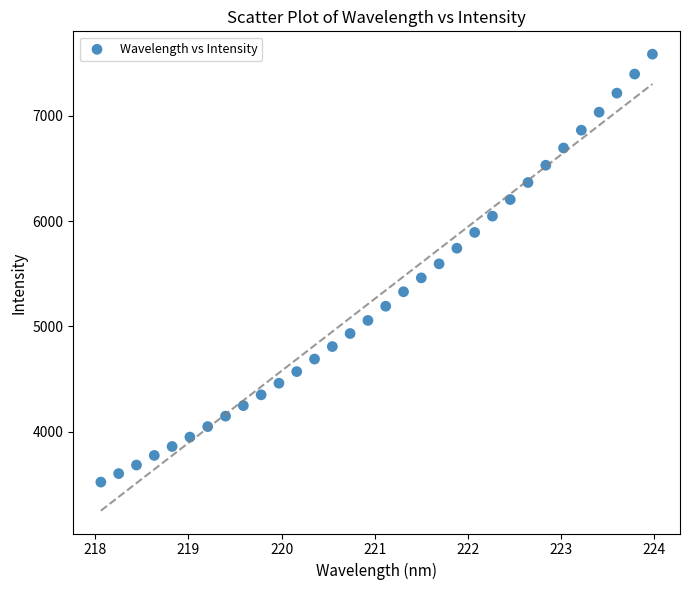

What is the range of X values (max minus min)?

5.9